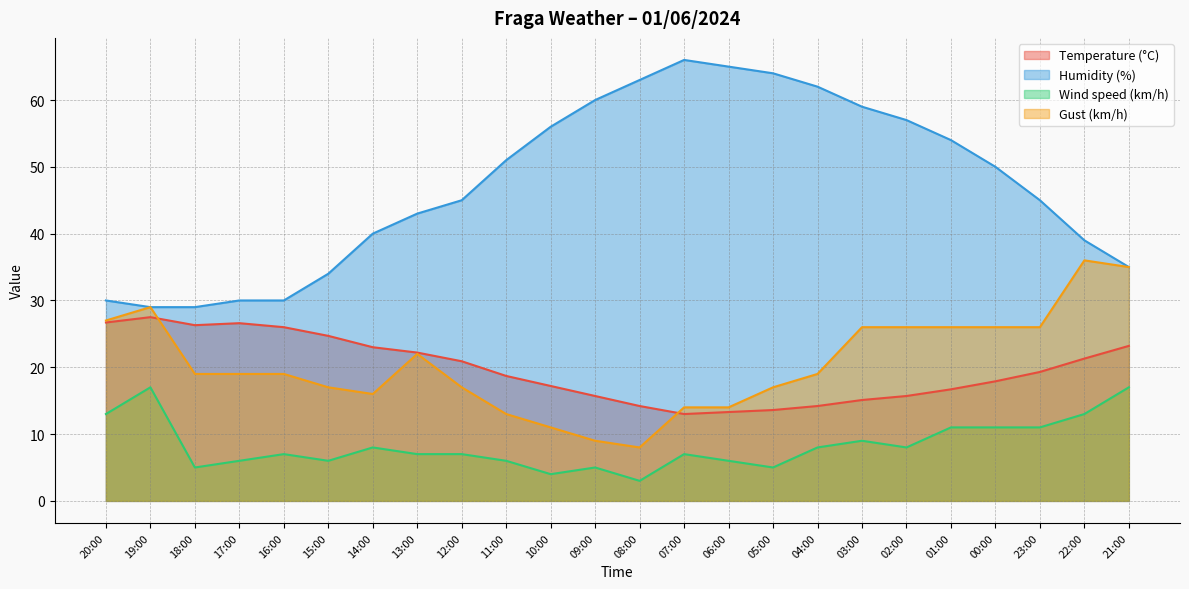

At which label does Gust (km/h) reach its peak?

22:00